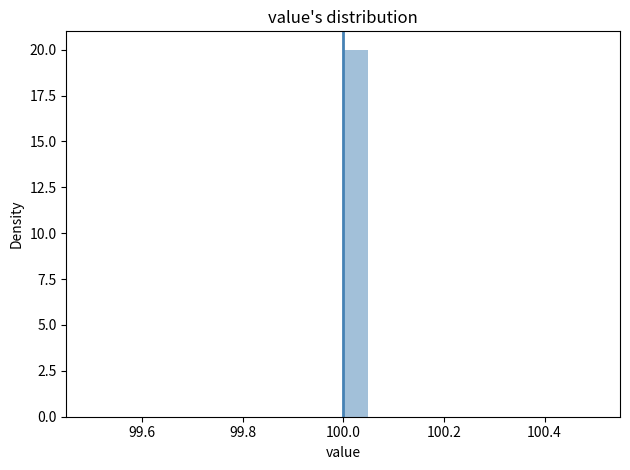

Around what value on the x-axis is the tallest bar? Give the approximate position of its centre, as read against the axis.

100.02